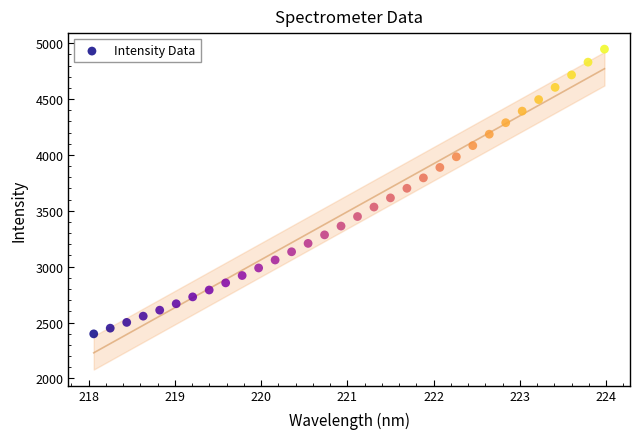

What is the range of X values (max minus min)?

5.9